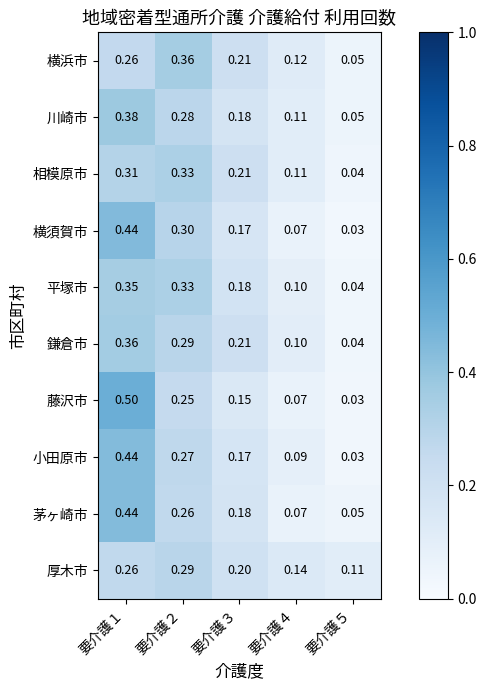

Which series changed the most between 要介護１ and 要介護３?

藤沢市